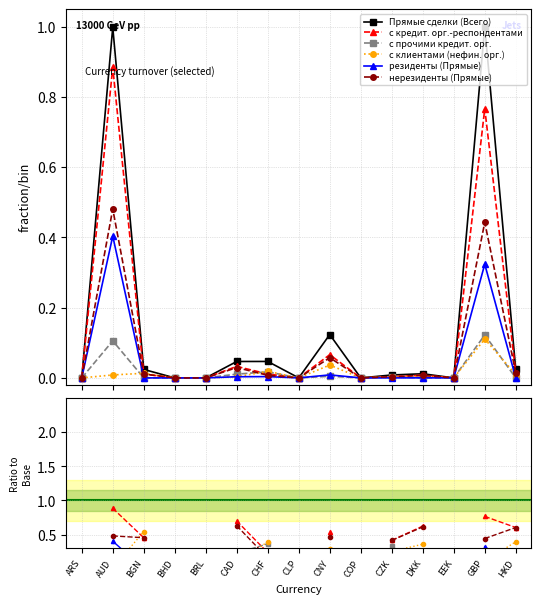

Which series has the widest spread of values?

Прямые сделки (Всего)